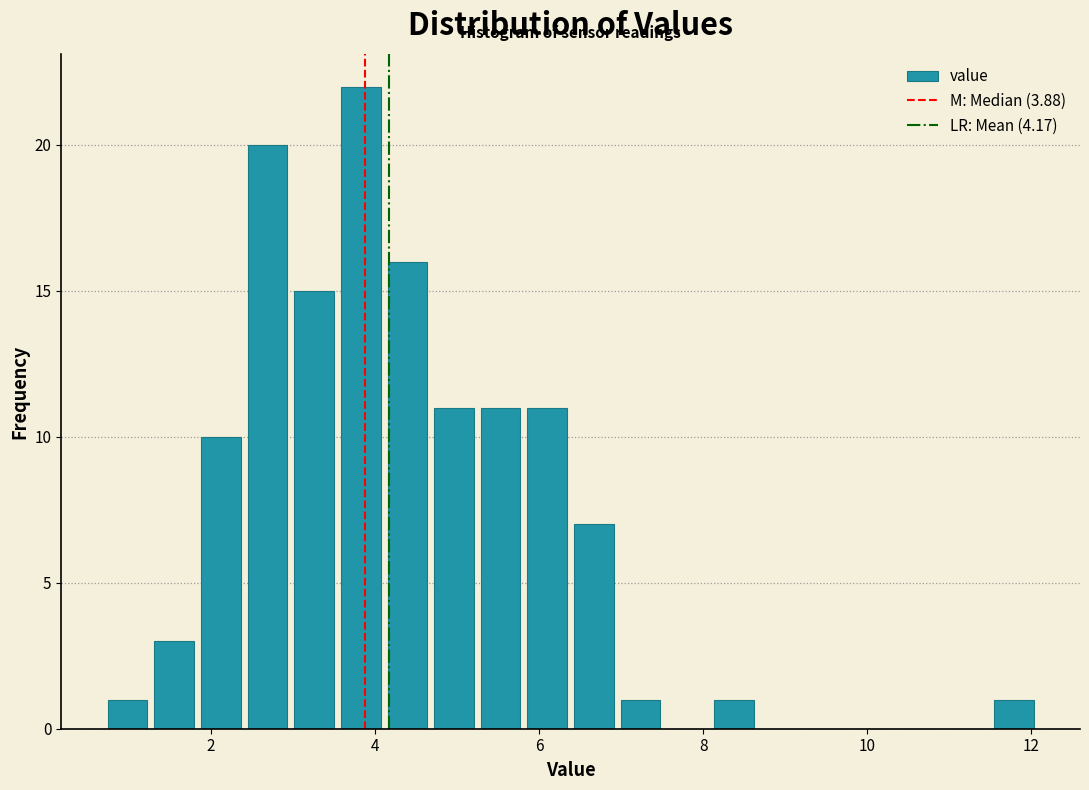

Read against the x-axis, roughly where is the centre of the tallest bar?

3.8